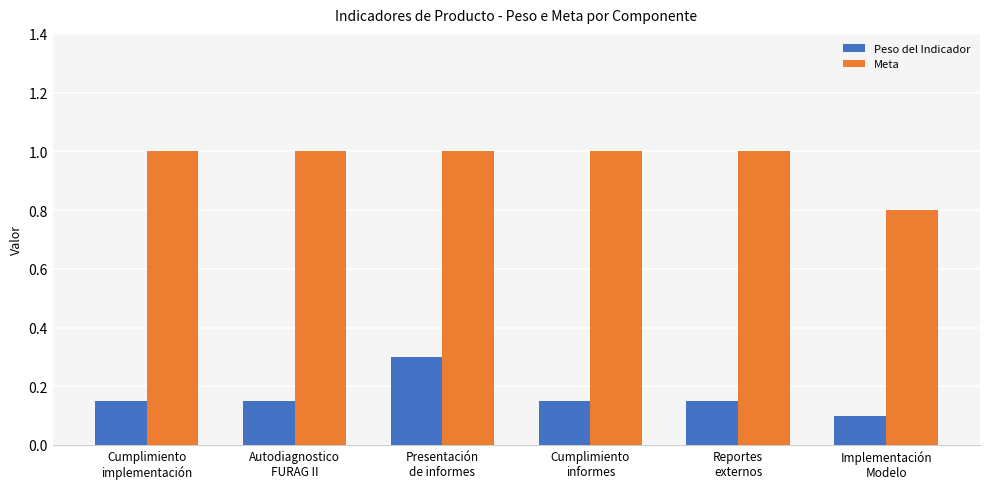

Rank the series by their maximum value, from lowest to highest.

Peso del Indicador, Meta